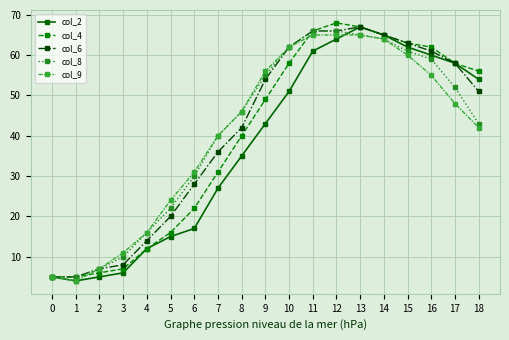

Is the value of col_6 at 3 greater than the value of col_4 at 8?

No